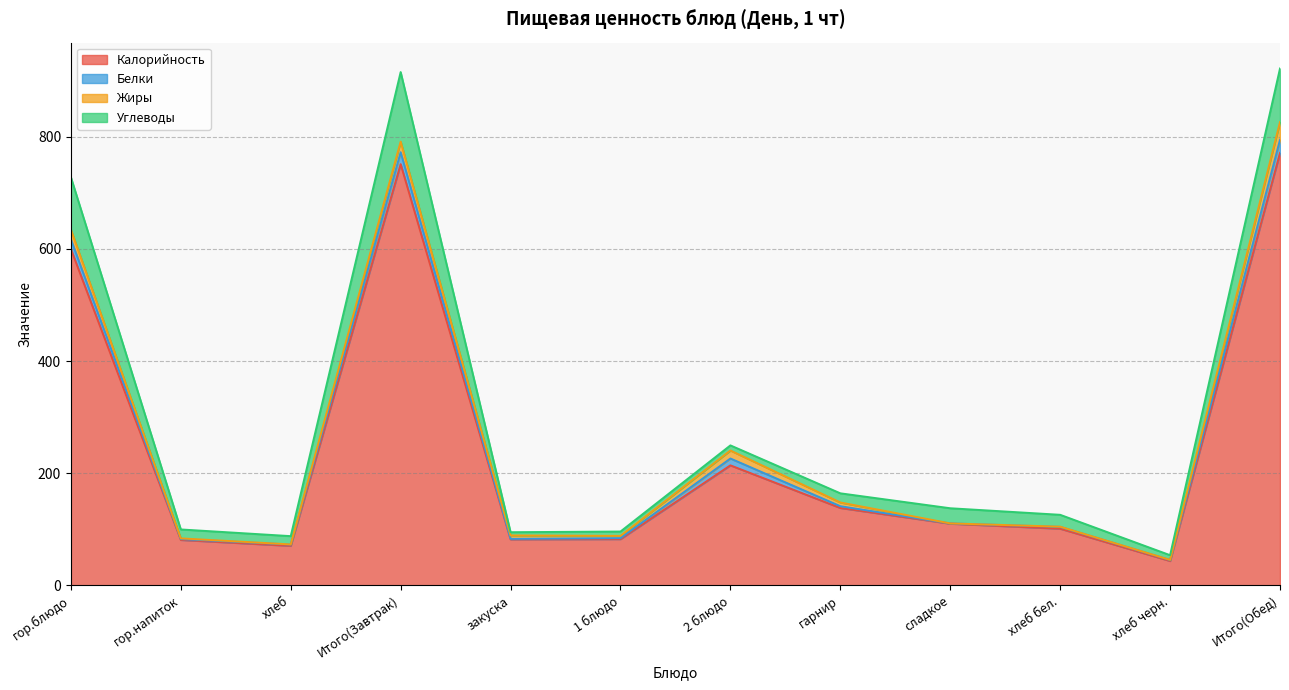

Rank the series at 2 блюдо from lowest to highest value.

Углеводы, Белки, Жиры, Калорийность